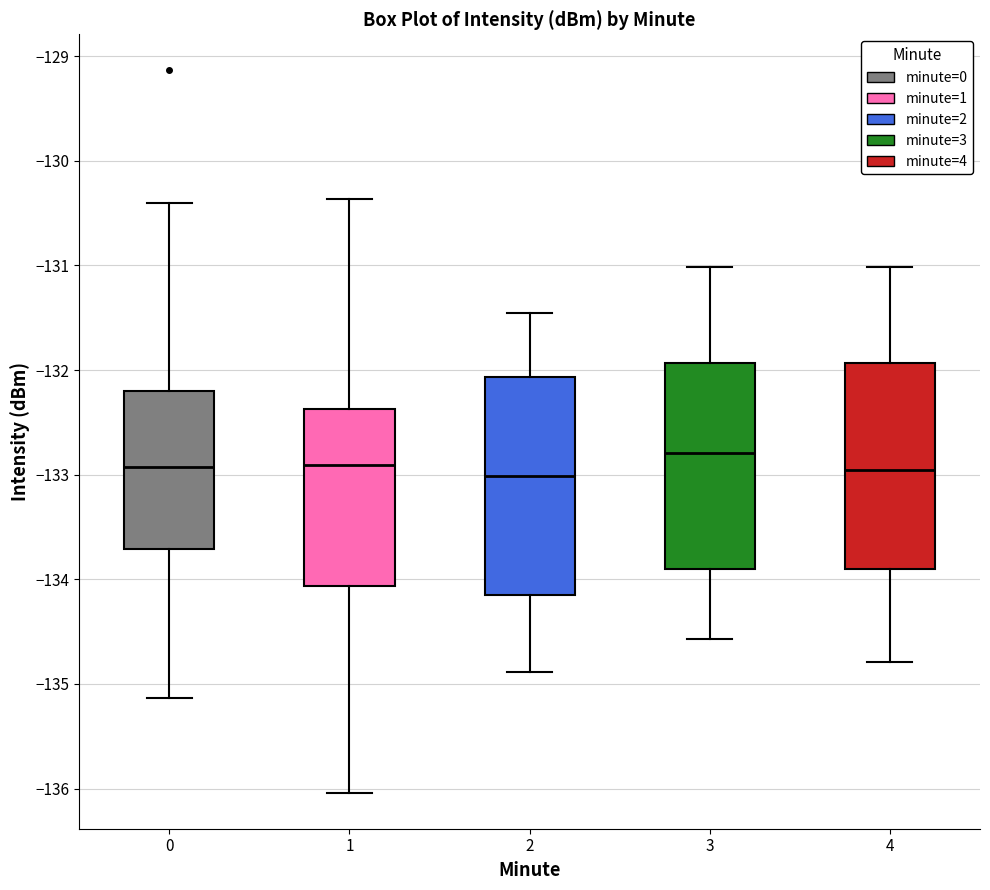

Reading left to right, transcribe this box plot: for each box, give where its median line is, the range the box spans, and where its two whiskers end, as read against the y-axis. The values are not printed on the chart, so give them approximately, as read against the axis.

0: median -132.9, box -133.7 to -132.2, whiskers -135.1 to -130.4
1: median -132.9, box -134.1 to -132.4, whiskers -136.0 to -130.4
2: median -133.0, box -134.2 to -132.1, whiskers -134.9 to -131.5
3: median -132.8, box -133.9 to -131.9, whiskers -134.6 to -131.0
4: median -133.0, box -133.9 to -131.9, whiskers -134.8 to -131.0